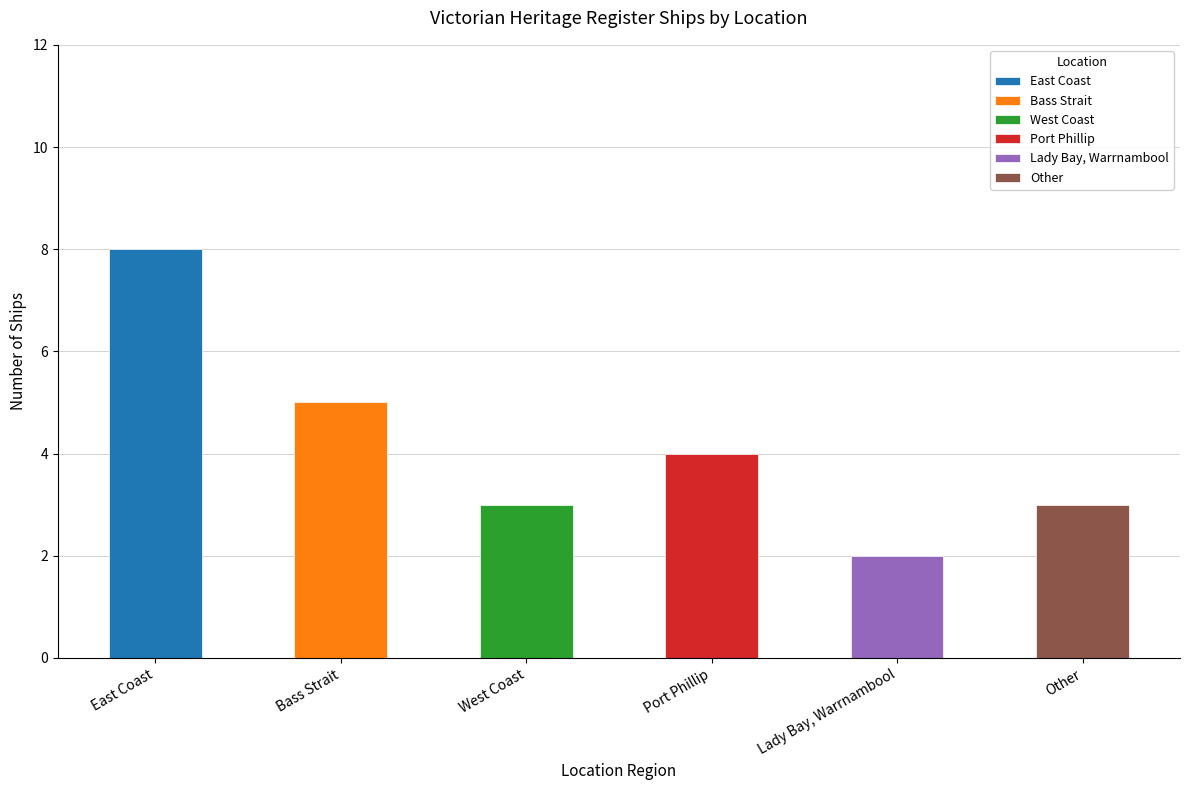

The chart shows a value of 3 at Other. True or false?

True